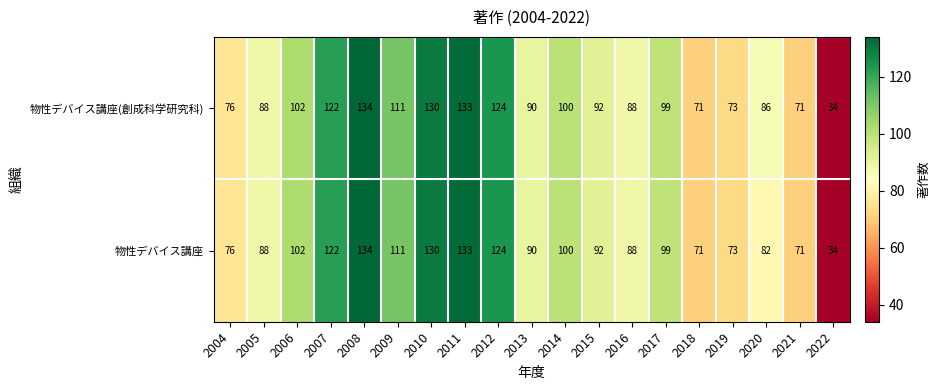

What is the sum of the 物性デバイス講座 values at 2022 and 2013?

124